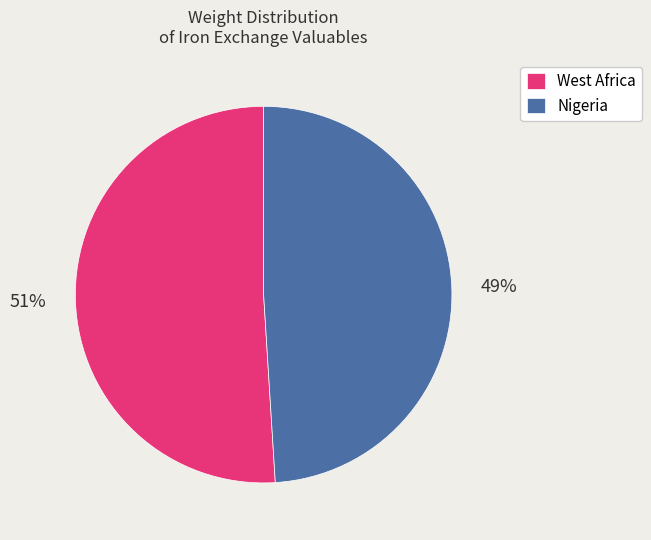

Which category has the smallest portion of the pie?

Nigeria